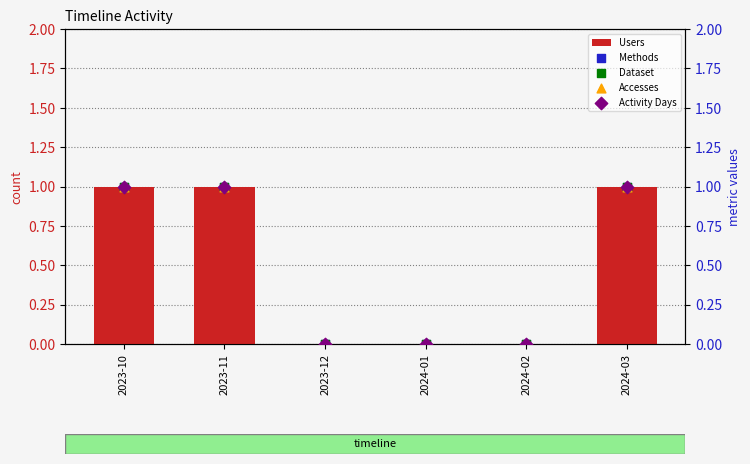

What is the total value across all series at 2023-11?

5